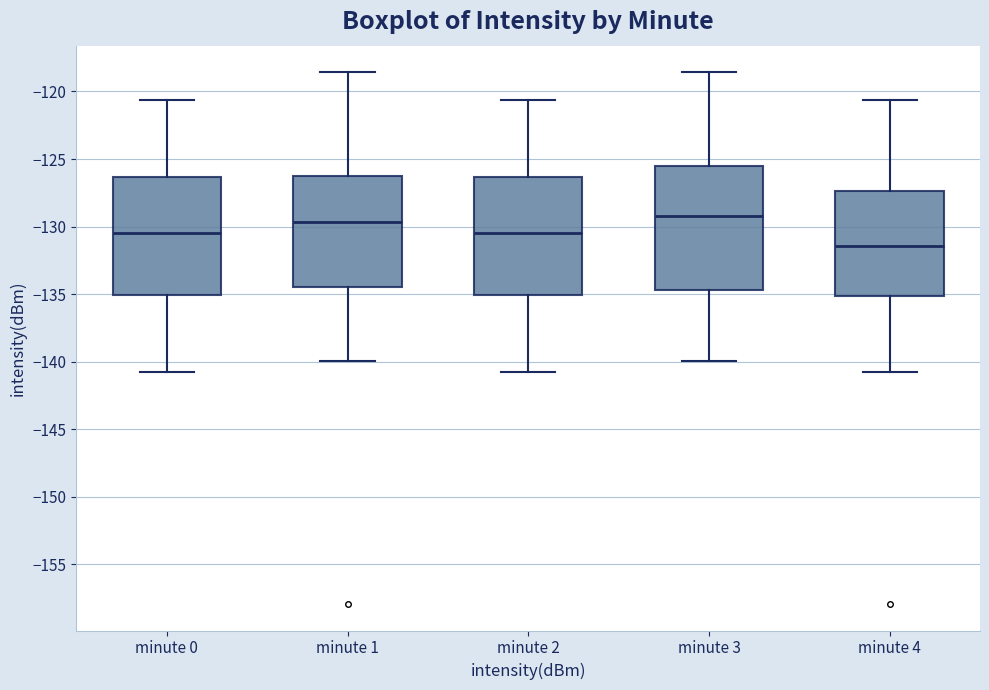

Reading left to right, read every box against the y-axis: the position of its median line, the range the box covers, and the ends of its whiskers. The values are not printed on the chart, so give them approximately, as read against the axis.

minute 0: median -130.5, box -135.0 to -126.5, whiskers -140.5 to -120.5
minute 1: median -129.5, box -134.5 to -126.5, whiskers -140.0 to -118.5
minute 2: median -130.5, box -135.0 to -126.5, whiskers -140.5 to -120.5
minute 3: median -129.0, box -134.5 to -125.5, whiskers -140.0 to -118.5
minute 4: median -131.5, box -135.0 to -127.5, whiskers -140.5 to -120.5